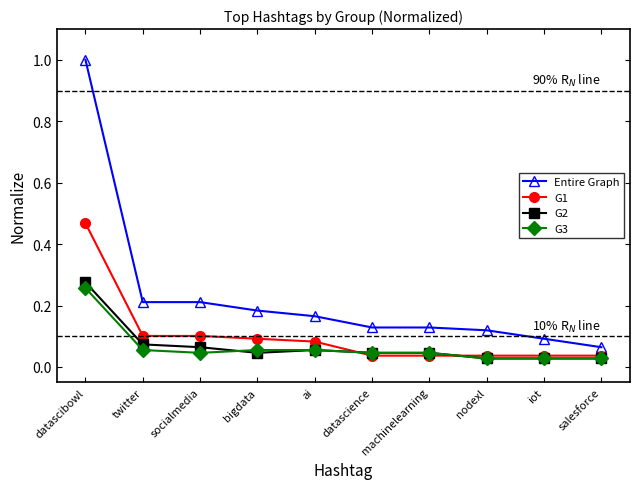

Where is Entire Graph nearest to the value 0?

salesforce